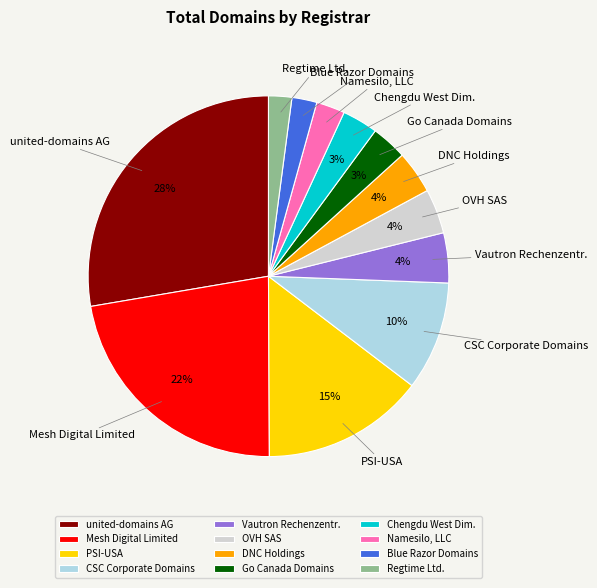

What percentage is the Mesh Digital Limited slice, to the nearest percent?

22%